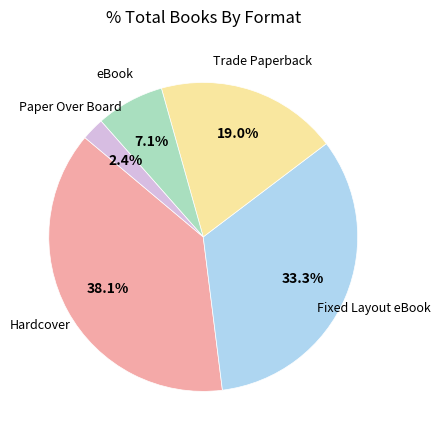

Is there any slice that represents more than half of the pie?

No